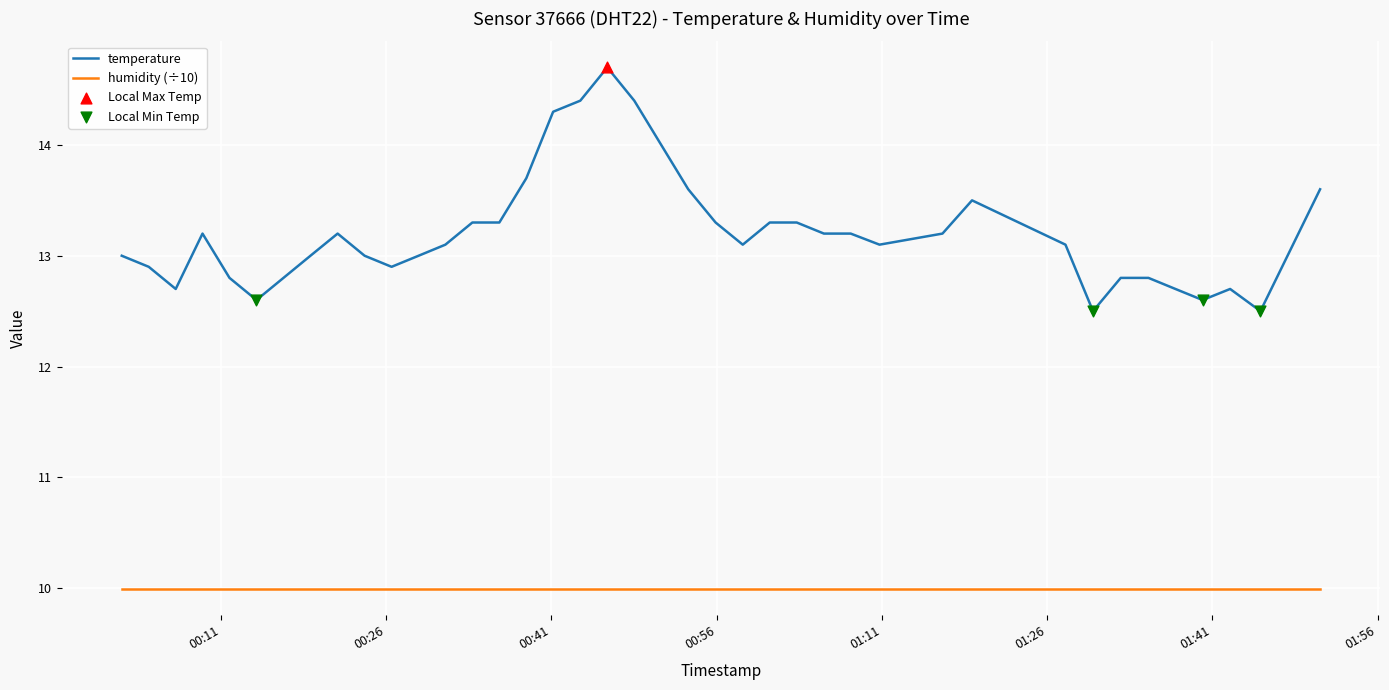

True or false: temperature and humidity (÷10) cross at least once.

False